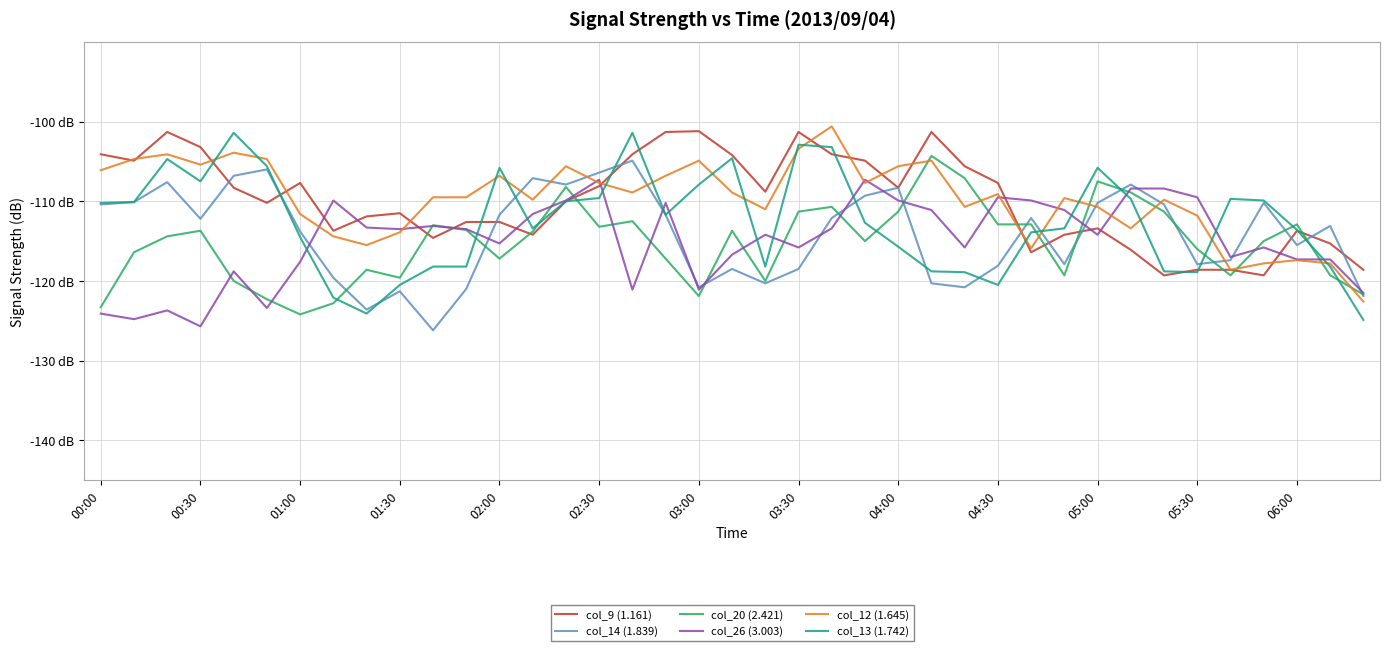

What are all the series names shown in the legend?

col_9 (1.161), col_14 (1.839), col_20 (2.421), col_26 (3.003), col_12 (1.645), col_13 (1.742)